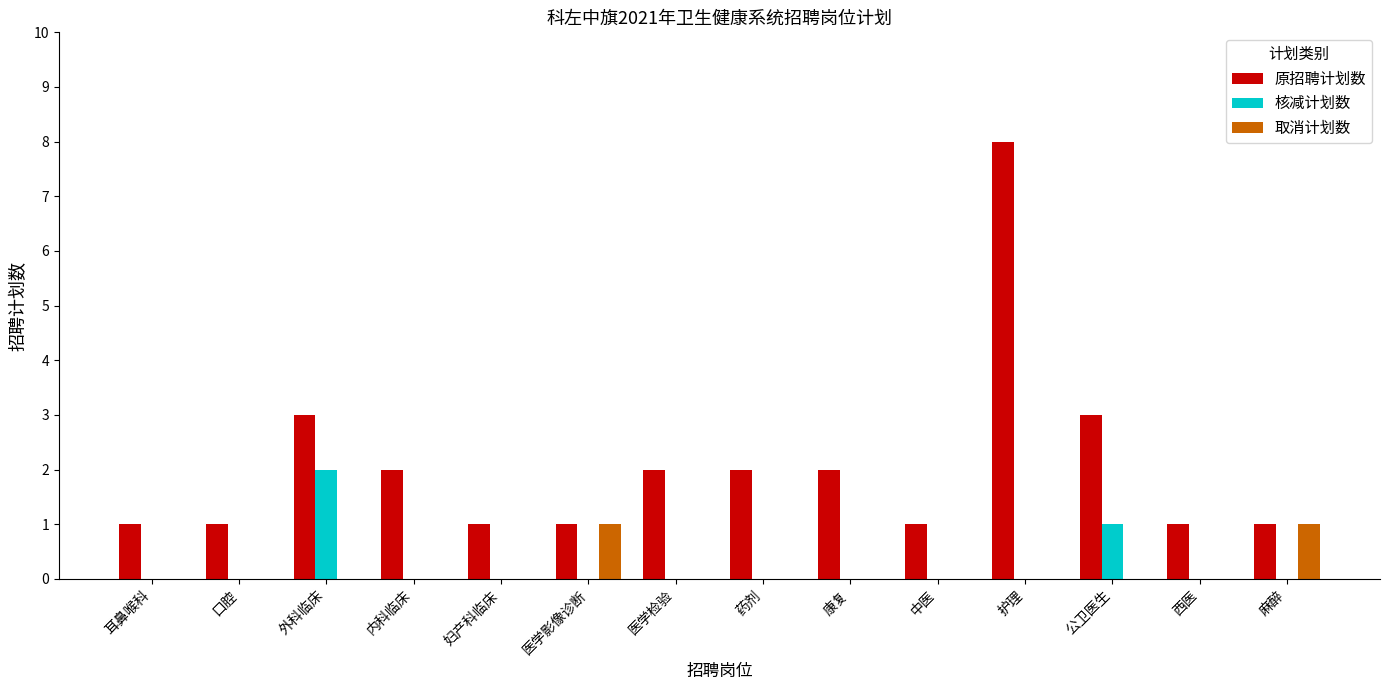

Reading left to right, transcribe all the data shown in this chart.

原招聘计划数: 耳鼻喉科=1	口腔=1	外科临床=3	内科临床=2	妇产科临床=1	医学影像诊断=1	医学检验=2	药剂=2	康复=2	中医=1	护理=8	公卫医生=3	西医=1	麻醉=1
核减计划数: 耳鼻喉科=0	口腔=0	外科临床=2	内科临床=0	妇产科临床=0	医学影像诊断=0	医学检验=0	药剂=0	康复=0	中医=0	护理=0	公卫医生=1	西医=0	麻醉=0
取消计划数: 耳鼻喉科=0	口腔=0	外科临床=0	内科临床=0	妇产科临床=0	医学影像诊断=1	医学检验=0	药剂=0	康复=0	中医=0	护理=0	公卫医生=0	西医=0	麻醉=1